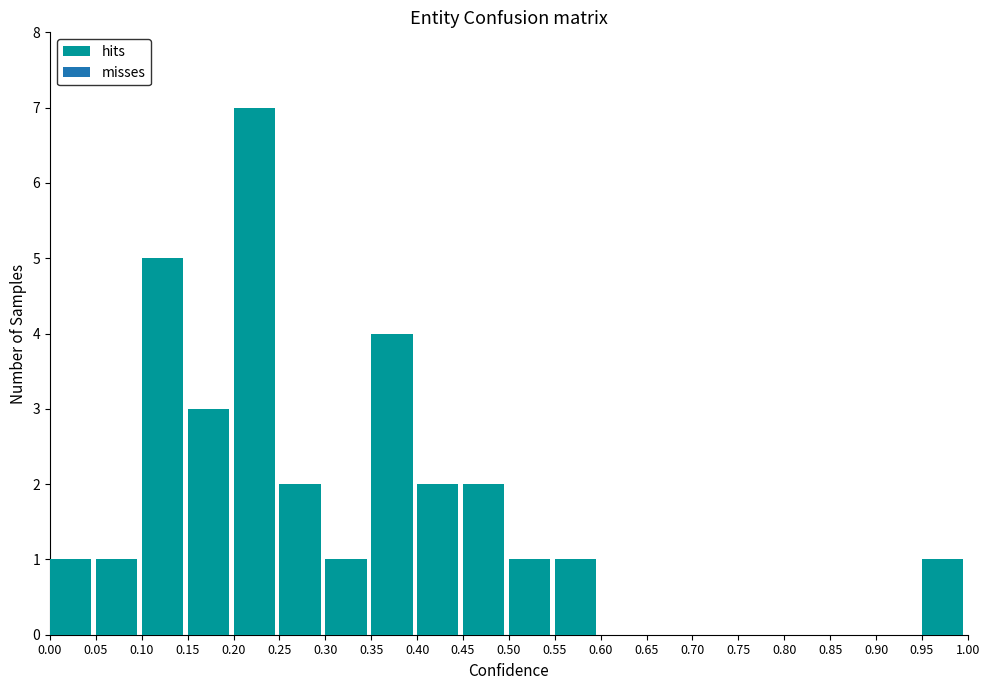

Reading left to right, list every bar in this chart as the range it spans on the x-axis followed by its height. The values are not printed on the chart, so give them approximately, as read against the axis.

0.00 to 0.05: 1
0.05 to 0.10: 1
0.10 to 0.15: 5
0.15 to 0.20: 3
0.20 to 0.25: 7
0.25 to 0.30: 2
0.30 to 0.35: 1
0.35 to 0.40: 4
0.40 to 0.45: 2
0.45 to 0.50: 2
0.50 to 0.55: 1
0.55 to 0.60: 1
0.60 to 0.65: 0
0.65 to 0.70: 0
0.70 to 0.75: 0
0.75 to 0.80: 0
0.80 to 0.85: 0
0.85 to 0.90: 0
0.90 to 0.95: 0
0.95 to 1.00: 1